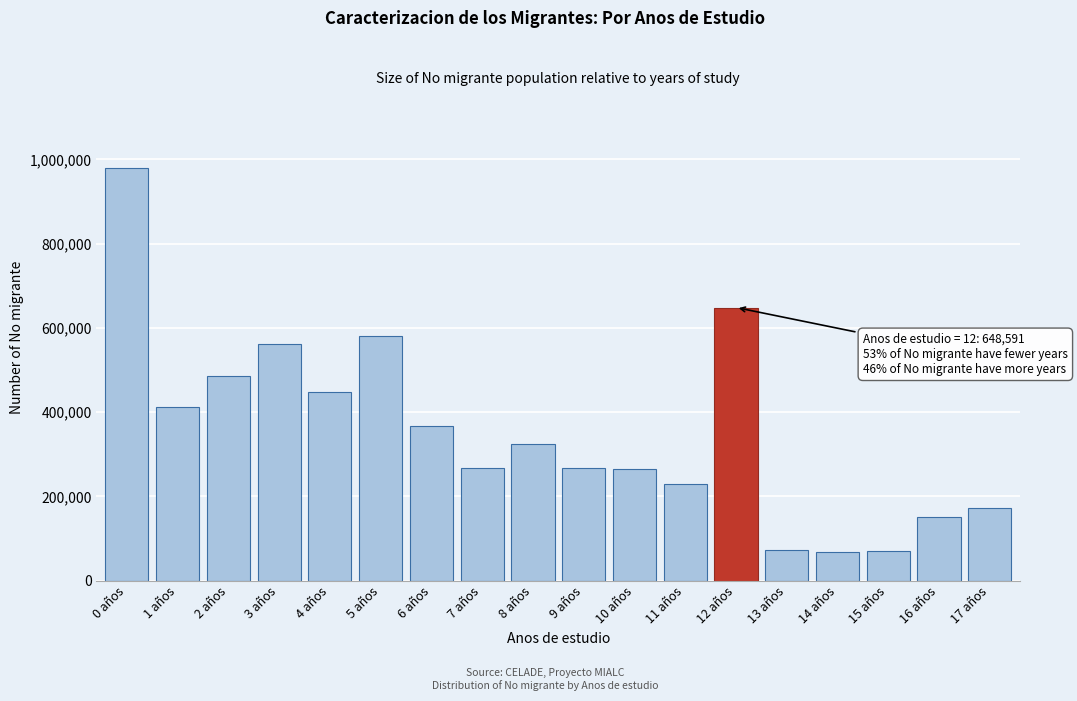

Which category has the highest value across all series?

0 años